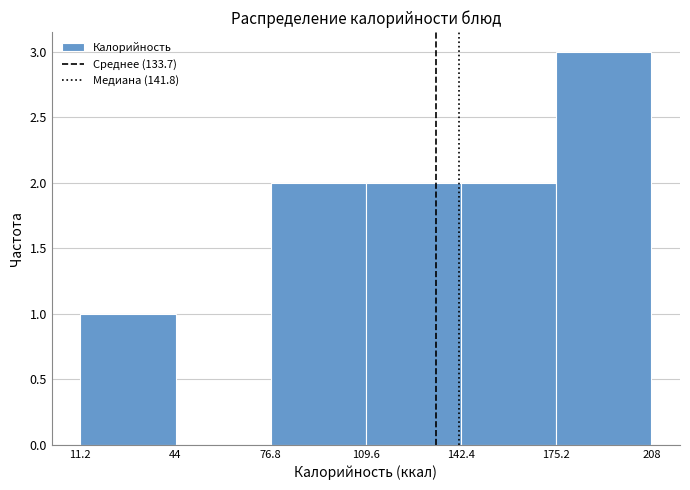

Reading left to right, transcribe this chart: for each bar, give the range it covers on the x-axis and its height. The values are not printed on the chart, so give them approximately, as read against the axis.

11.2 to 44: 1
44 to 76.8: 0
76.8 to 109.6: 2
109.6 to 142.4: 2
142.4 to 175.2: 2
175.2 to 208: 3